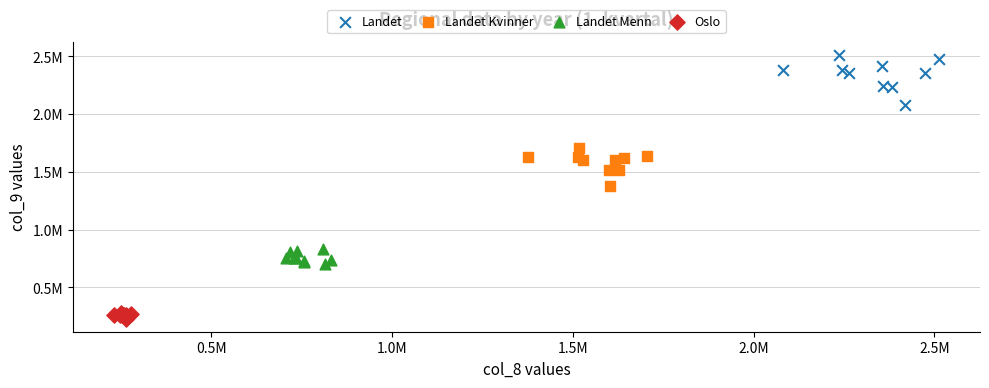

What are all the series names shown in the legend?

Landet, Landet Kvinner, Landet Menn, Oslo